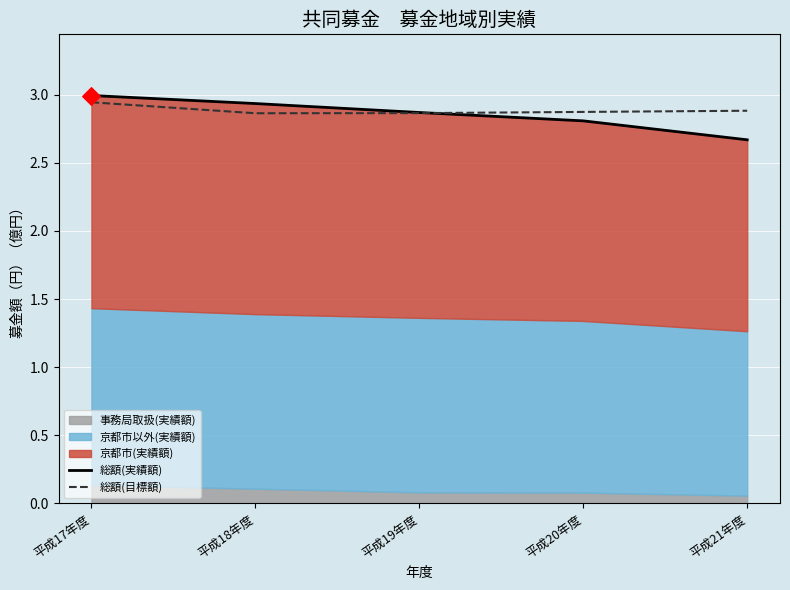

What is the total value across all series at 平成19年度?

5.7